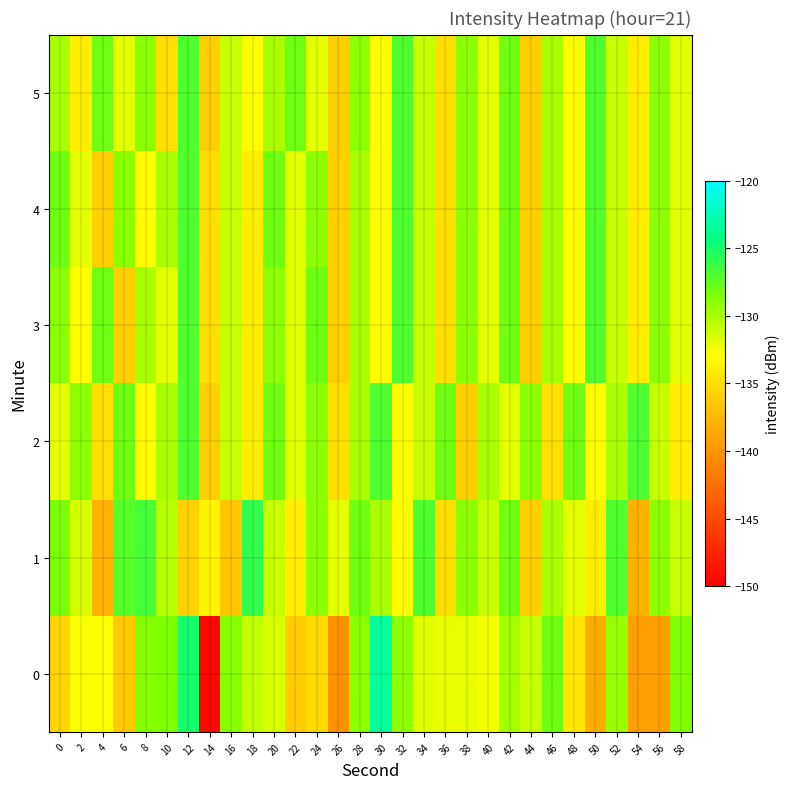

Reading right to left, transcribe all the data shown in this chart.

0: 58=-128.6	56=-139.3	54=-139.4	52=-129.4	50=-138.3	48=-134.5	46=-128.0	44=-131.0	42=-129.8	40=-132.5	38=-132.1	36=-132.1	34=-131.9	32=-129.1	30=-123.4	28=-129.0	26=-140.3	24=-135.3	22=-136.3	20=-131.6	18=-130.8	16=-128.8	14=-149.4	12=-125.0	10=-128.5	8=-128.7	6=-136.4	4=-132.8	2=-132.7	0=-135.6
1: 58=-131.0	56=-129.0	54=-138.0	52=-127.0	50=-134.0	48=-132.0	46=-130.0	44=-136.0	42=-128.0	40=-131.0	38=-129.0	36=-135.0	34=-127.0	32=-133.0	30=-130.0	28=-128.0	26=-132.0	24=-129.0	22=-134.0	20=-131.0	18=-126.0	16=-136.7	14=-133.6	12=-135.8	10=-130.4	8=-126.7	6=-127.2	4=-138.0	2=-131.4	0=-128.5
2: 58=-134.0	56=-131.0	54=-127.0	52=-130.0	50=-133.0	48=-128.0	46=-135.0	44=-129.0	42=-132.0	40=-130.0	38=-136.0	36=-128.0	34=-131.0	32=-133.0	30=-127.0	28=-130.0	26=-135.0	24=-129.0	22=-132.0	20=-128.0	18=-134.0	16=-131.0	14=-136.0	12=-127.0	10=-130.0	8=-133.0	6=-128.0	4=-135.0	2=-129.0	0=-132.0
3: 58=-132.0	56=-129.0	54=-134.0	52=-131.0	50=-127.0	48=-133.0	46=-130.0	44=-136.0	42=-128.0	40=-132.0	38=-129.0	36=-135.0	34=-131.0	32=-127.0	30=-133.0	28=-130.0	26=-136.0	24=-128.0	22=-132.0	20=-129.0	18=-134.0	16=-131.0	14=-135.0	12=-127.0	10=-132.0	8=-130.0	6=-136.0	4=-128.0	2=-133.0	0=-129.0
4: 58=-132.0	56=-129.0	54=-134.0	52=-131.0	50=-127.0	48=-133.0	46=-130.0	44=-136.0	42=-128.0	40=-132.0	38=-129.0	36=-135.0	34=-131.0	32=-127.0	30=-133.0	28=-130.0	26=-136.0	24=-129.0	22=-132.0	20=-128.0	18=-134.0	16=-131.0	14=-135.0	12=-127.0	10=-130.0	8=-133.0	6=-129.0	4=-136.0	2=-132.0	0=-128.0
5: 58=-132.0	56=-129.0	54=-134.0	52=-131.0	50=-127.0	48=-133.0	46=-130.0	44=-136.0	42=-128.0	40=-132.0	38=-129.0	36=-135.0	34=-131.0	32=-127.0	30=-133.0	28=-129.0	26=-136.0	24=-132.0	22=-128.0	20=-130.0	18=-133.0	16=-131.0	14=-136.0	12=-127.0	10=-135.0	8=-129.0	6=-132.0	4=-128.0	2=-134.0	0=-130.0